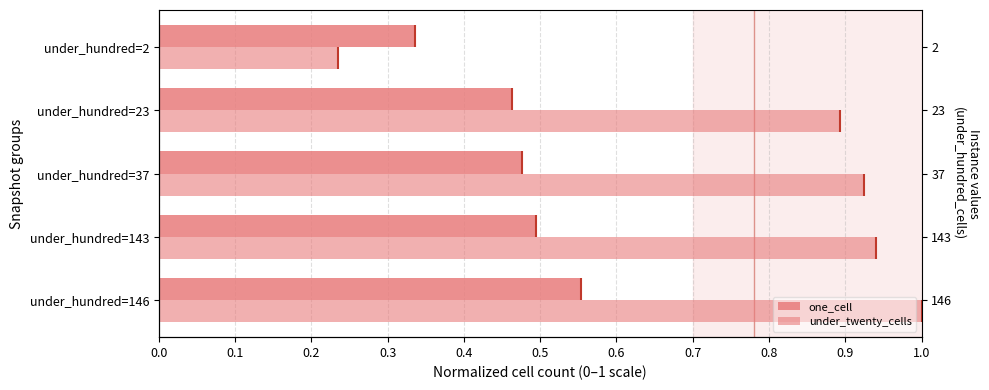

What is the lowest value of the under_twenty_cells series?

0.2